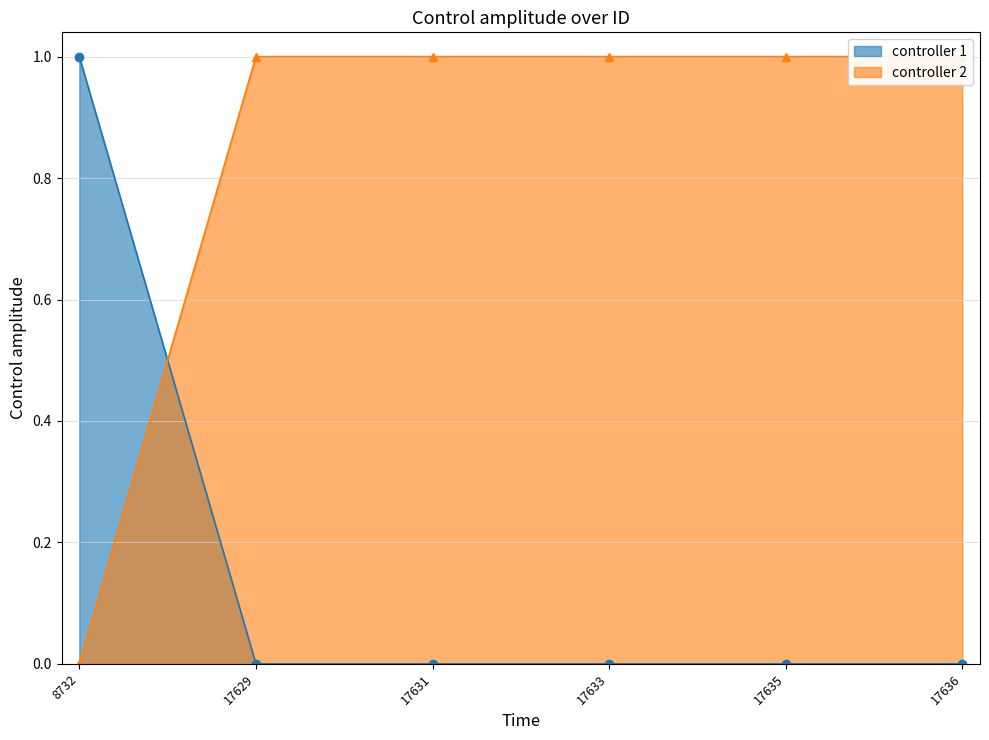

Is it true that the value at 17636 is -1?

False